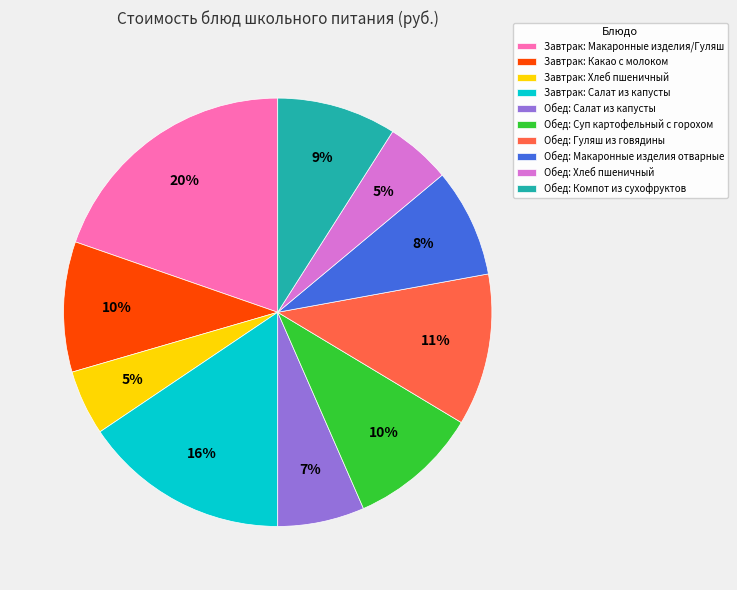

To the nearest percent, what is the difference between the Завтрак: Макаронные изделия/Гуляш and Завтрак: Салат из капусты slice percentages?

4%